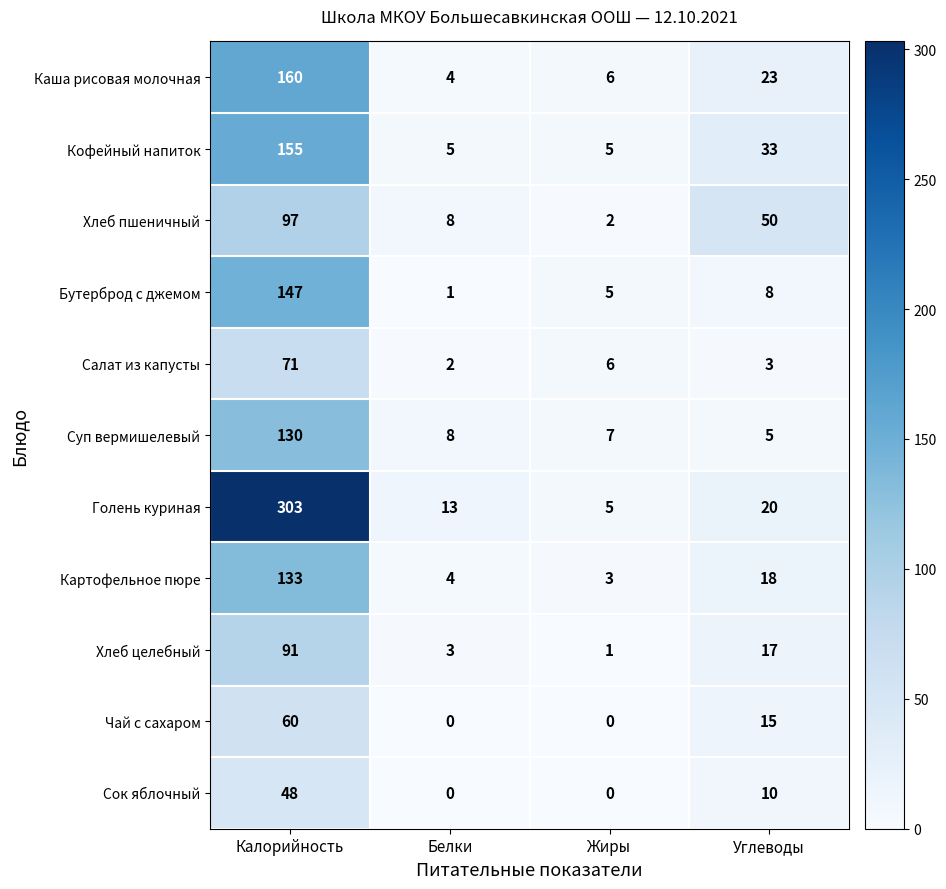

What is the difference between the Картофельное пюре values at Жиры and Углеводы?

15